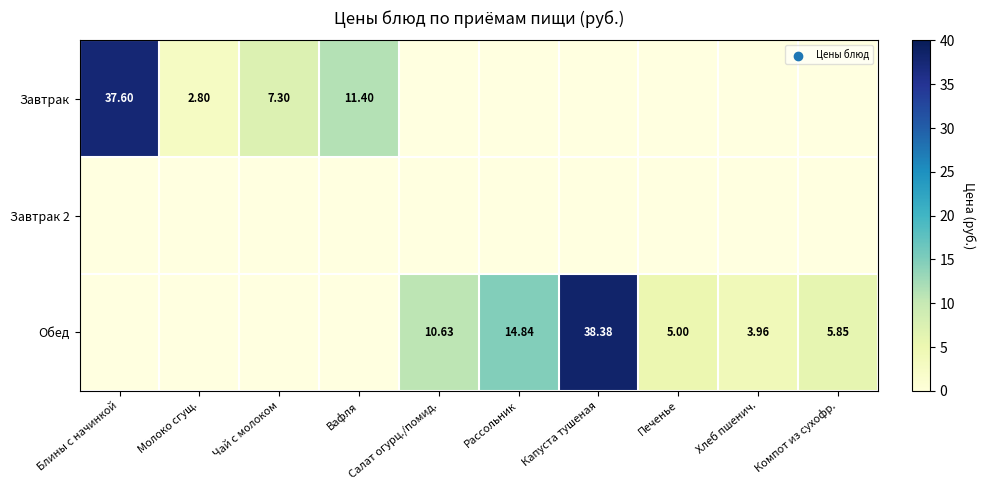

Which series has the largest range (max minus min)?

Завтрак